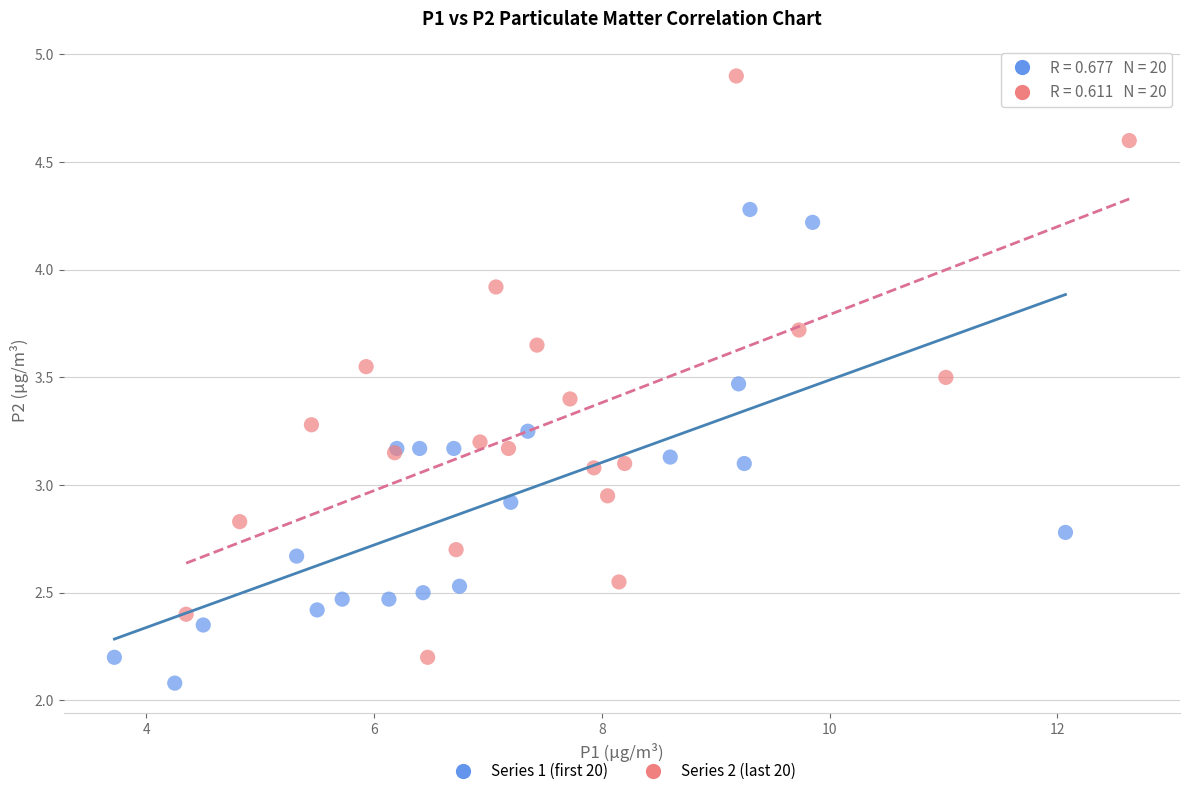

Which series contains the highest Y value?

Series 2 (last 20)